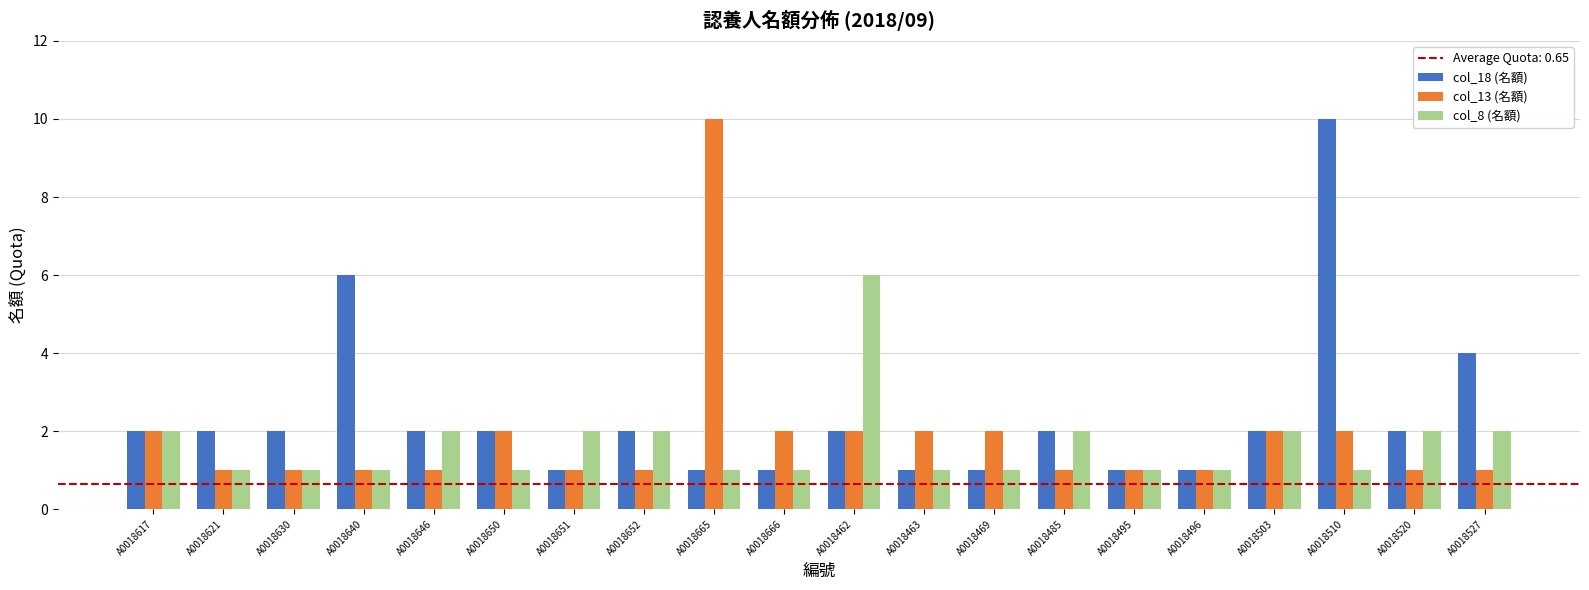

Count the number of categories in the chart.

20